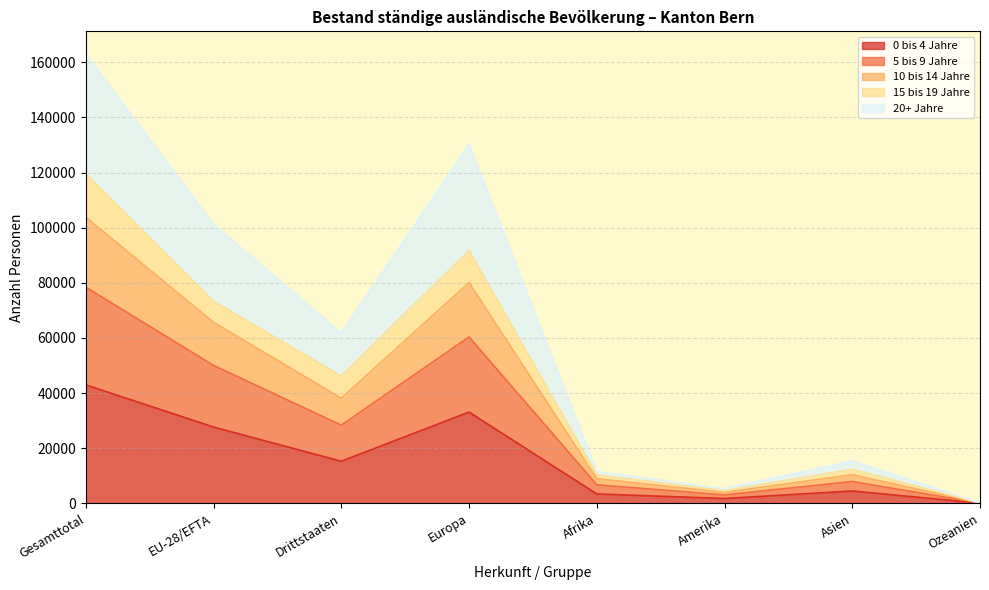

At which category is the sum across all series the highest?

Gesamttotal